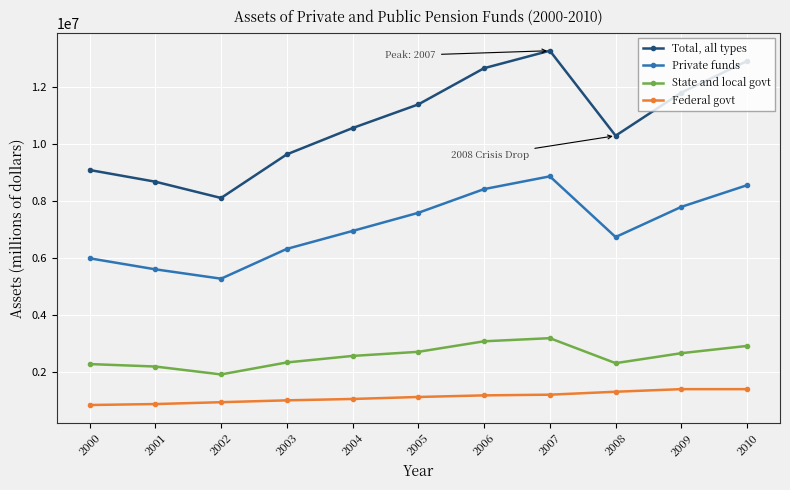

What is the lowest value of the Total, all types series?

8104495